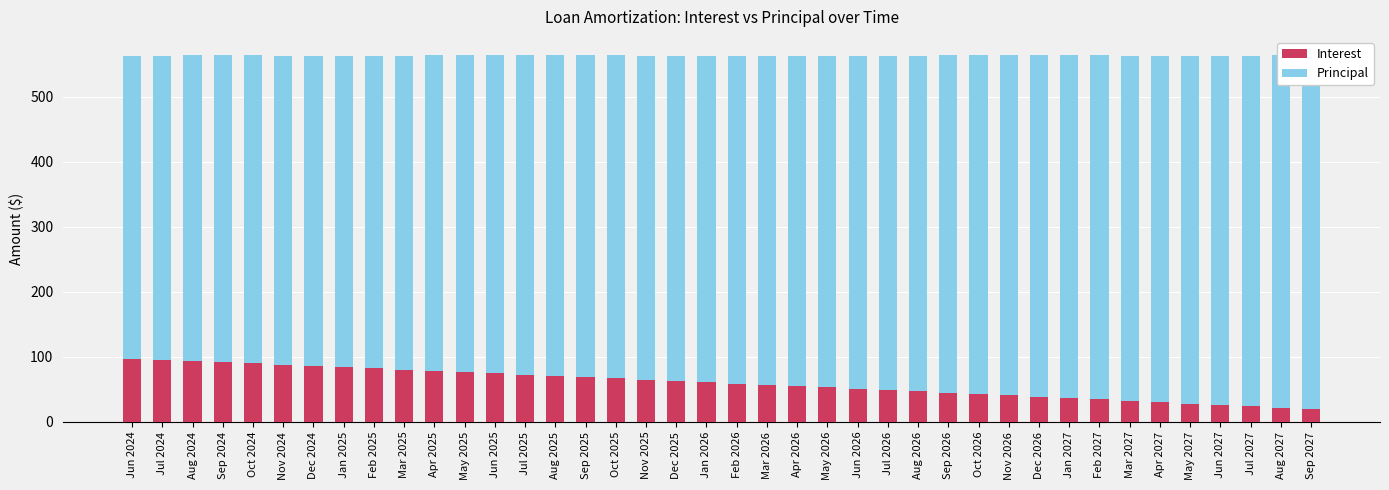

Is it true that Interest equals 23.7 at Oct 2025?

False